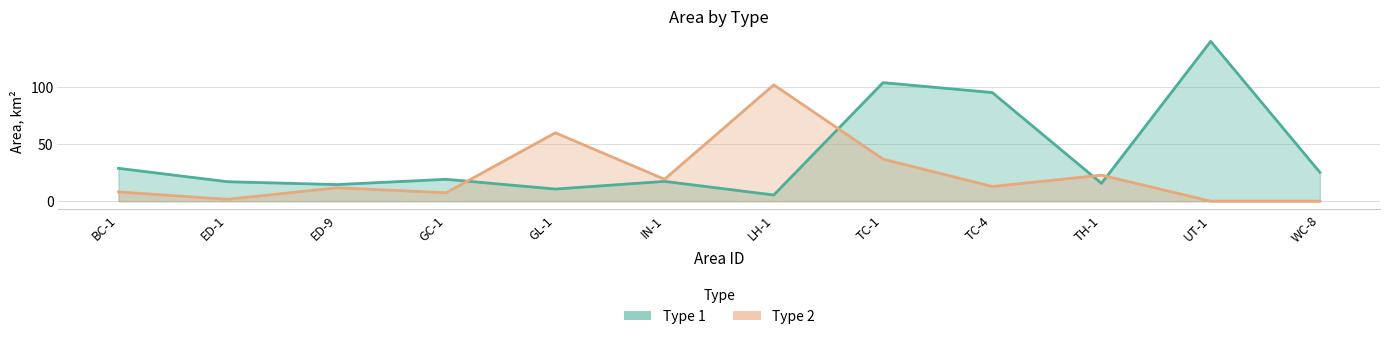

True or false: Type 2 has more than 1 points higher than both neighbors.

True